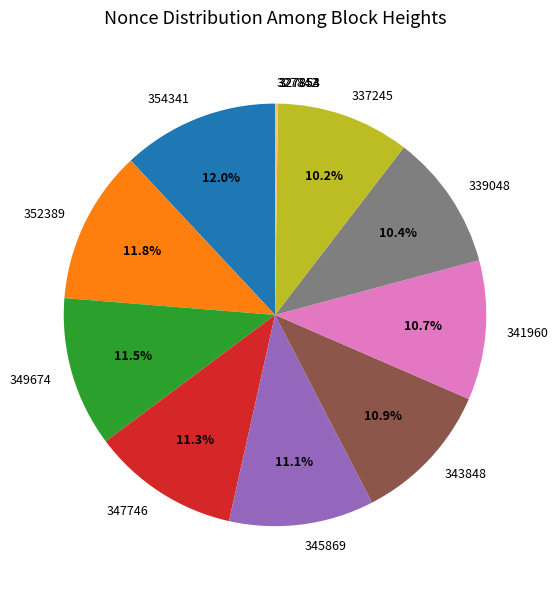

To the nearest percent, what portion does 339048 represent?

10%